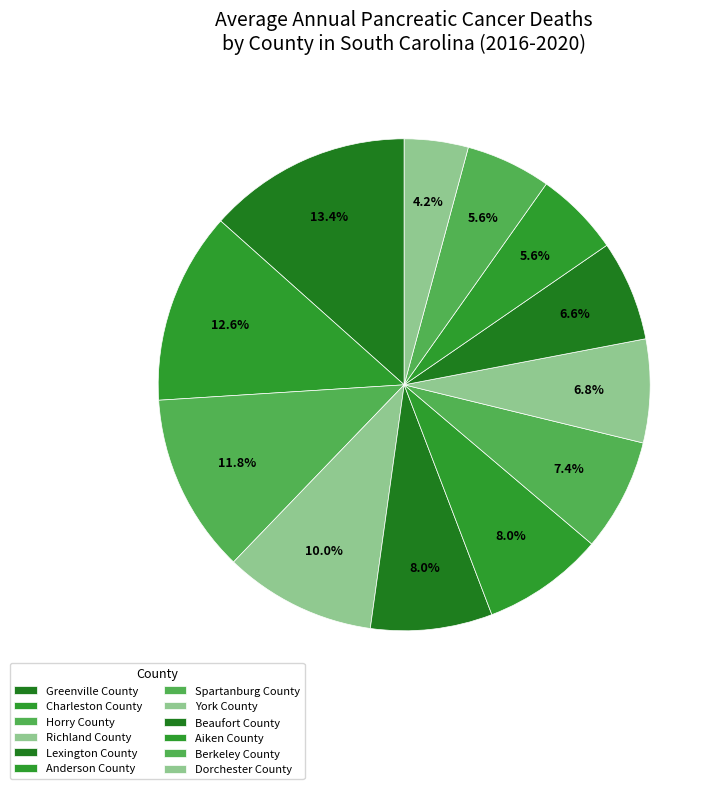

What is the largest slice in the pie chart?

Greenville County